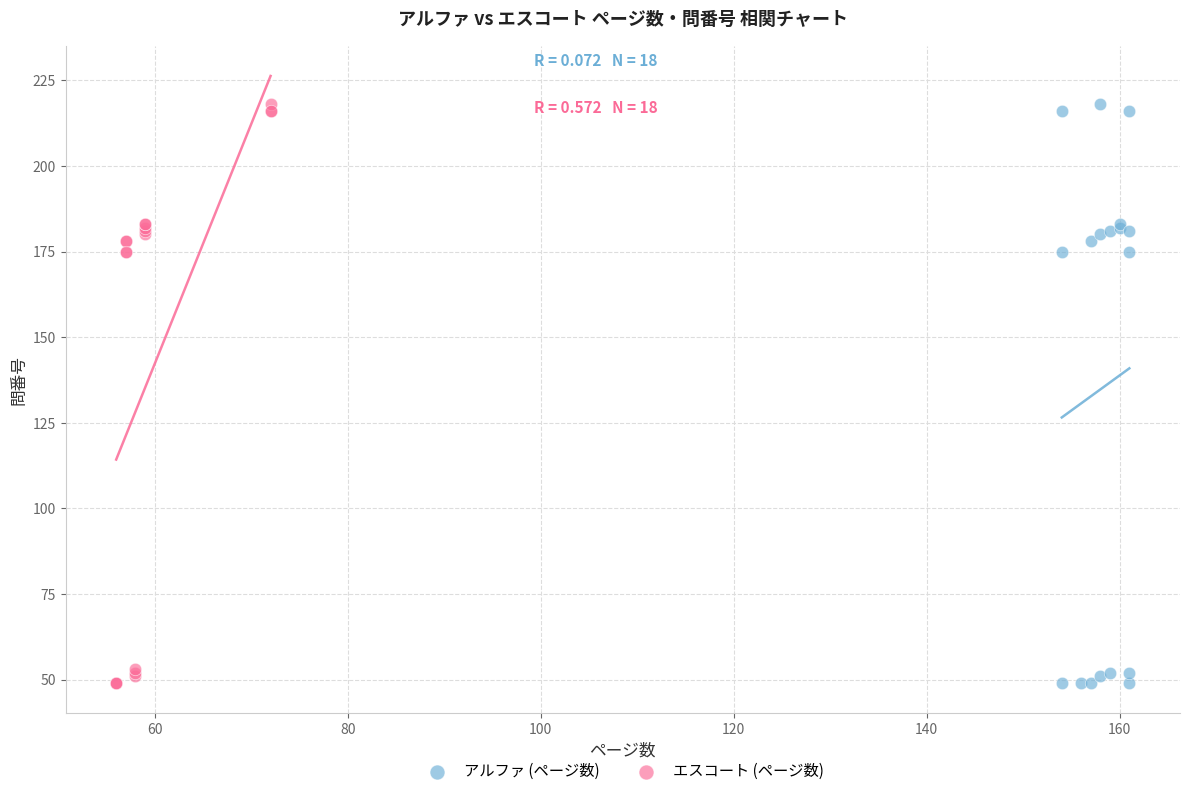

What are all the series names shown in the legend?

アルファ (ページ数), エスコート (ページ数)